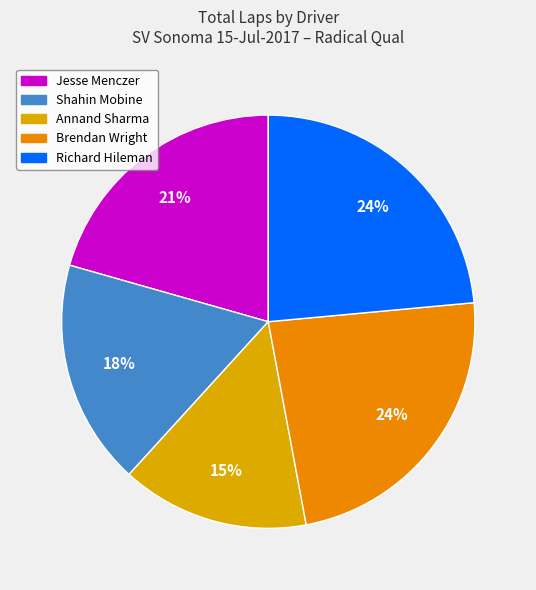

Count the number of slices in the pie.

5